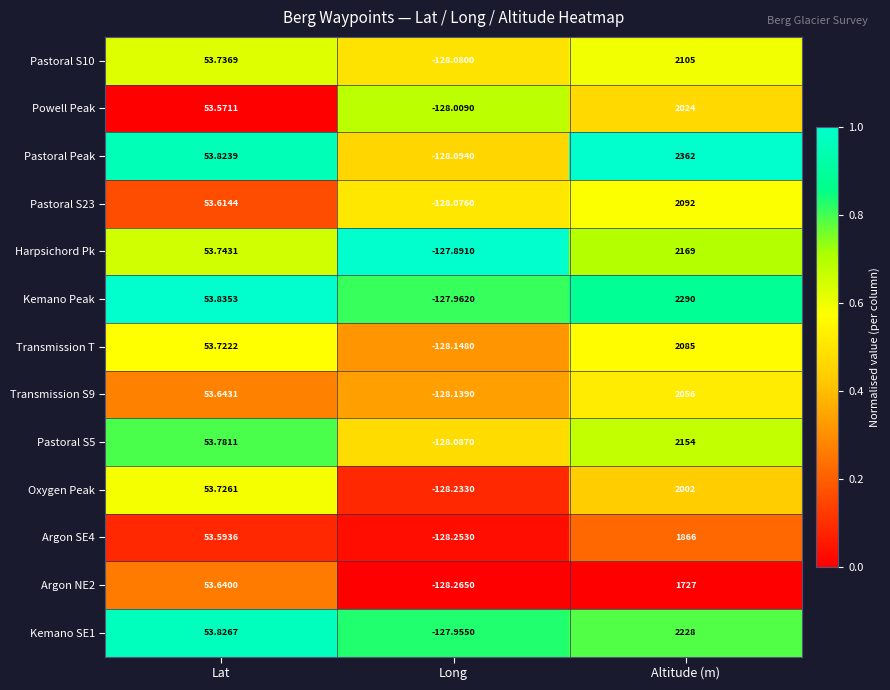

Rank the categories by Transmission T value from highest to lowest.

Altitude (m), Lat, Long